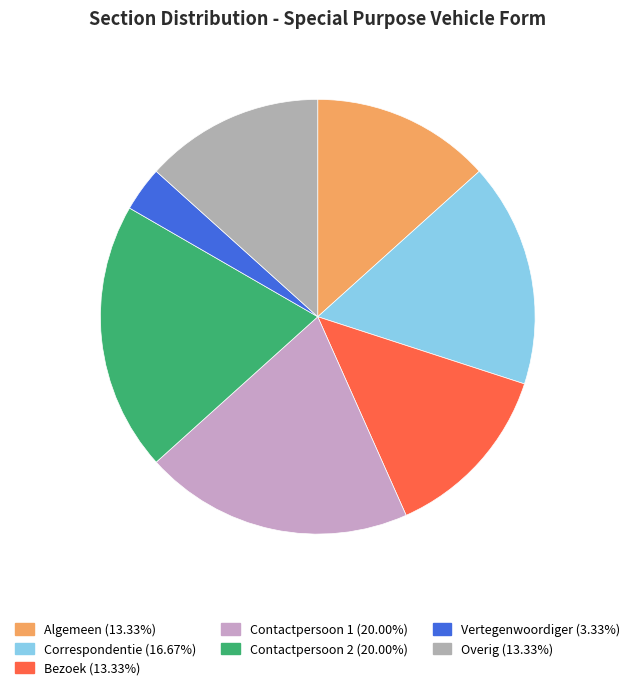

What is the ratio of the value at Vertegenwoordiger to the value at Overig?

0.2